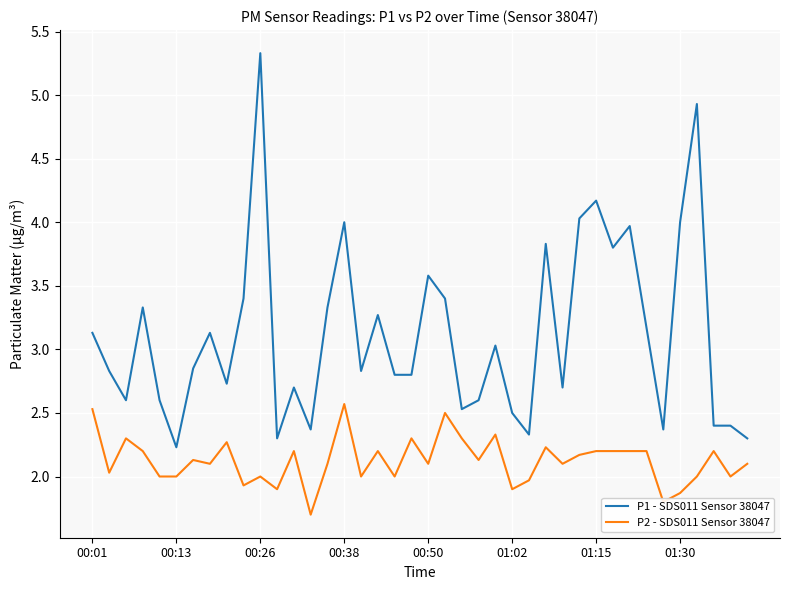

Which series has the widest spread of values?

P1 - SDS011 Sensor 38047